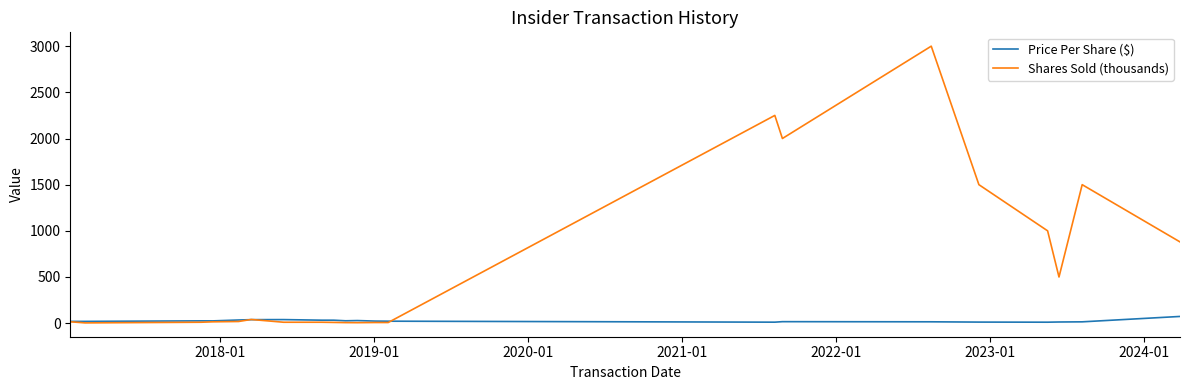

Which series has the largest range (max minus min)?

Shares Sold (thousands)